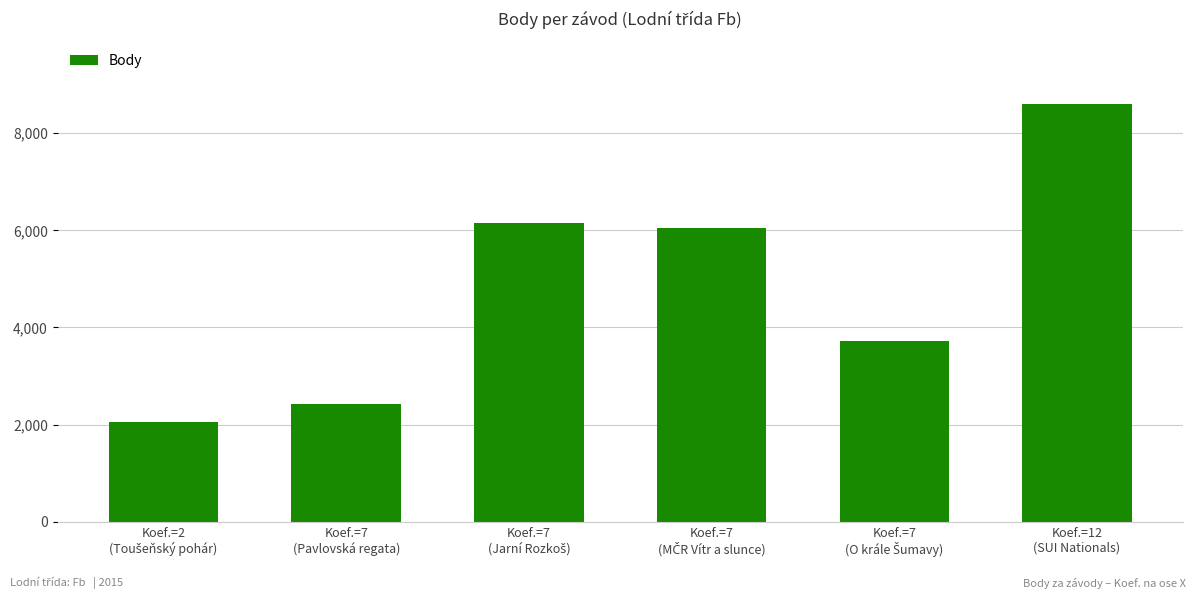

What is the value of the 1st bar from the left?

2061